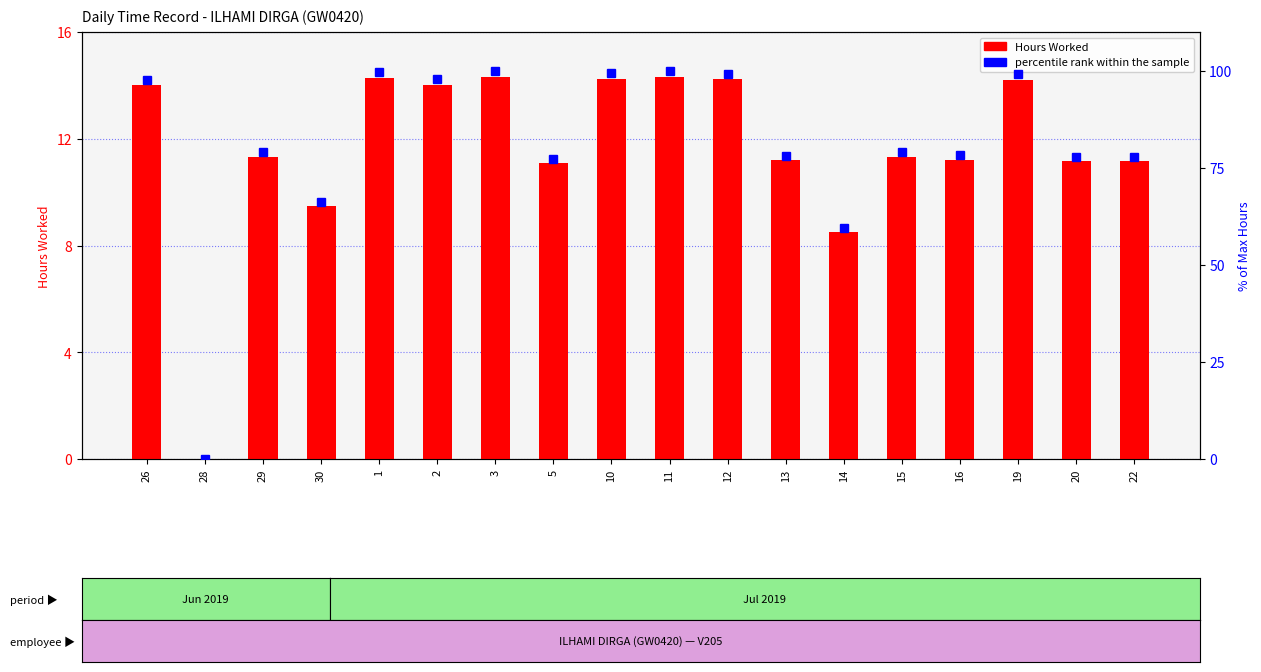

Is the value of percentile rank within the sample at 26 greater than the value of Hours Worked at 29?

Yes